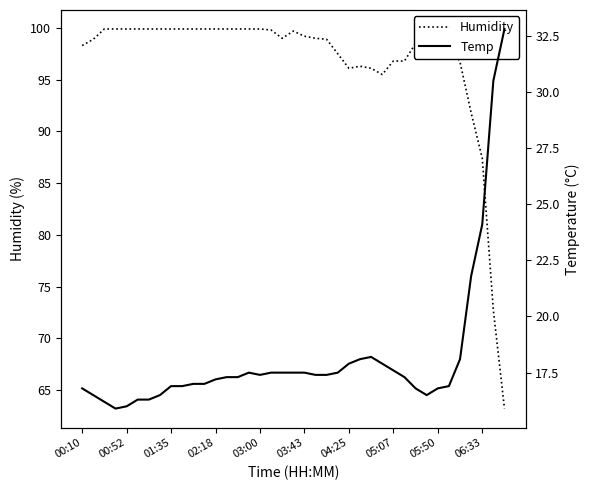

Is it true that Humidity equals 96.8 at 29?

True